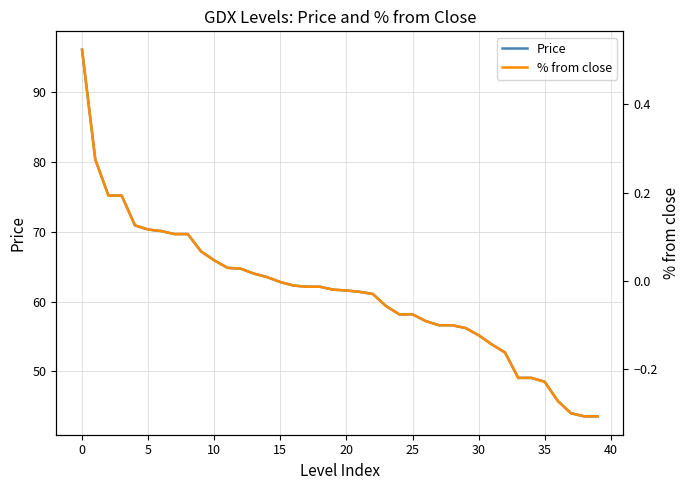

What is the average value of the Price series?

61.3